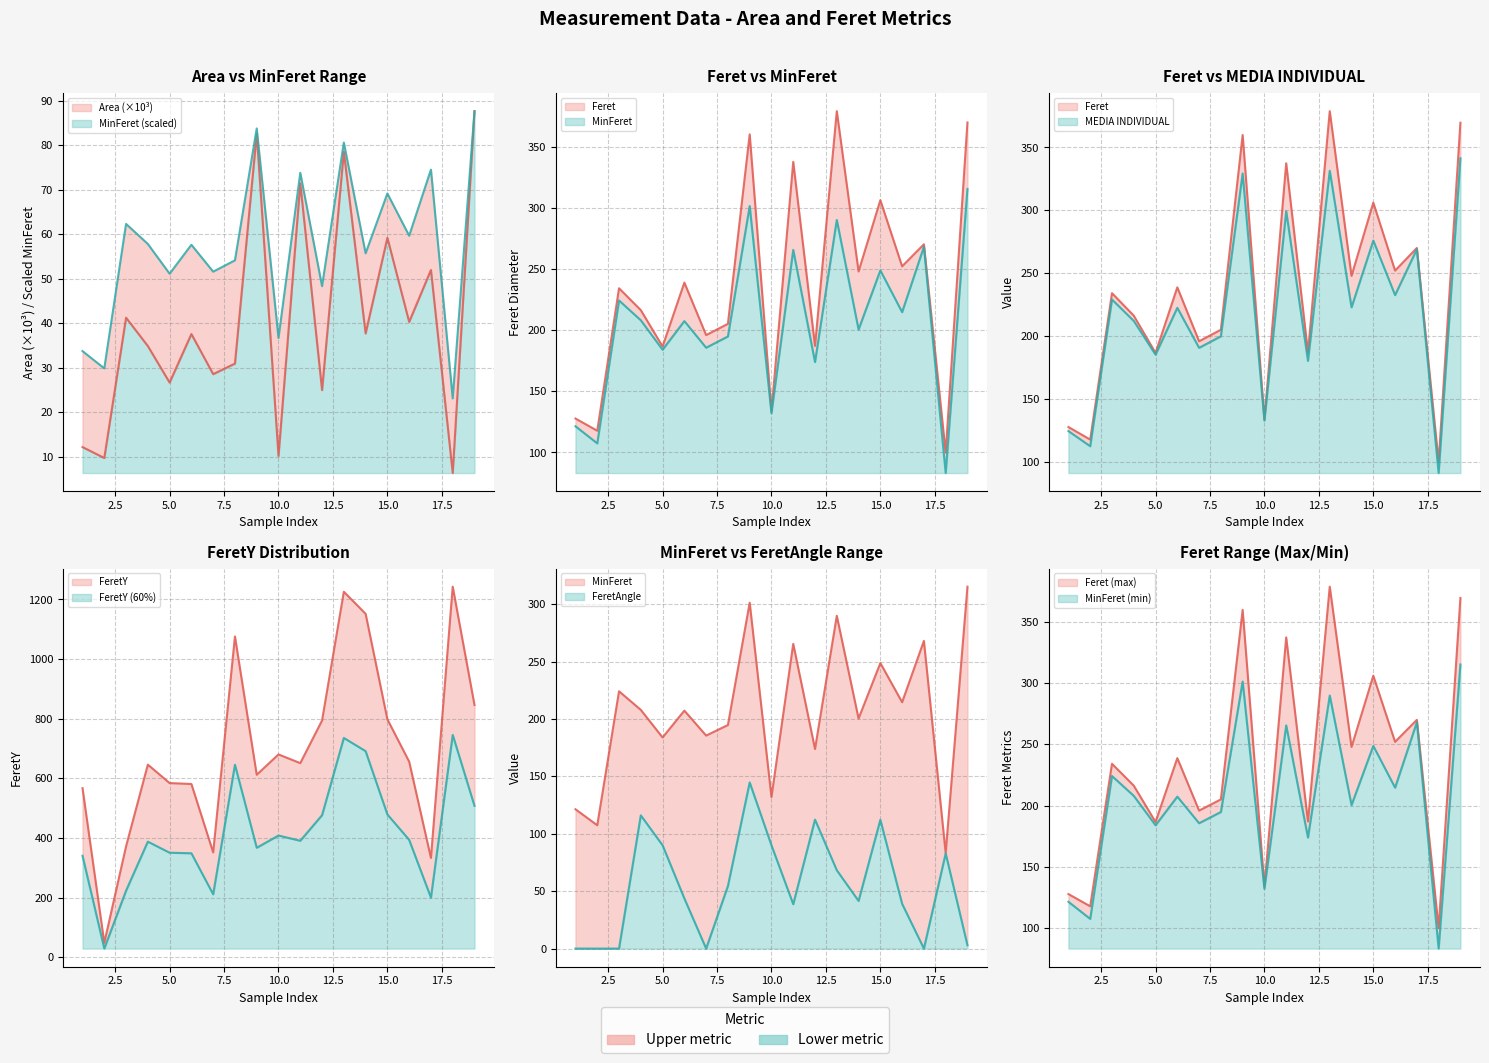

Does the chart have visible grid lines?

Yes